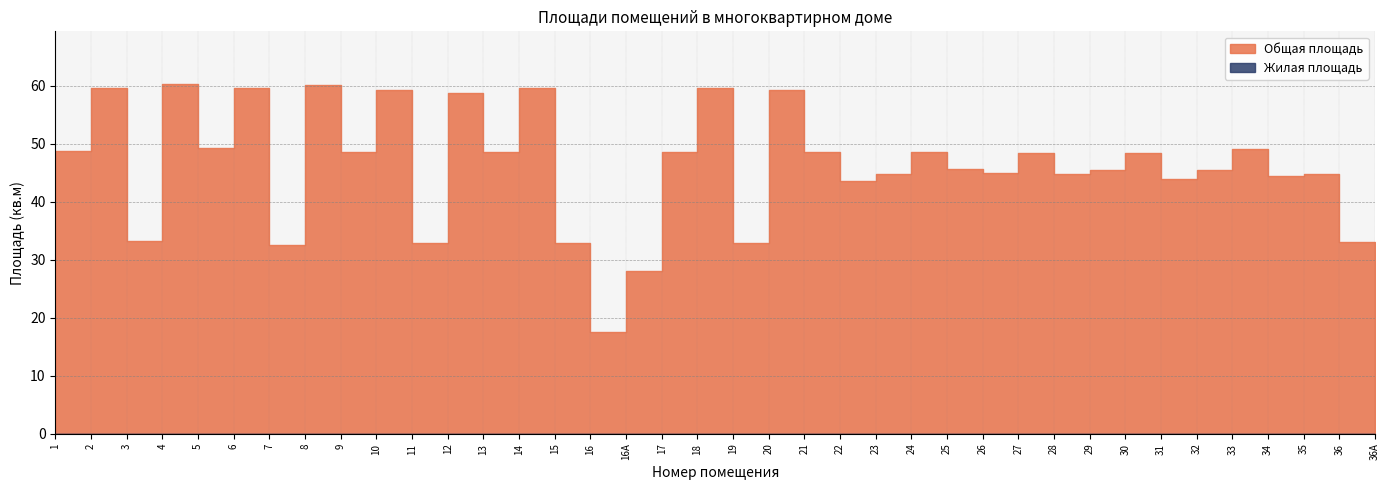

True or false: Общая площадь and Жилая площадь intersect in this chart.

False